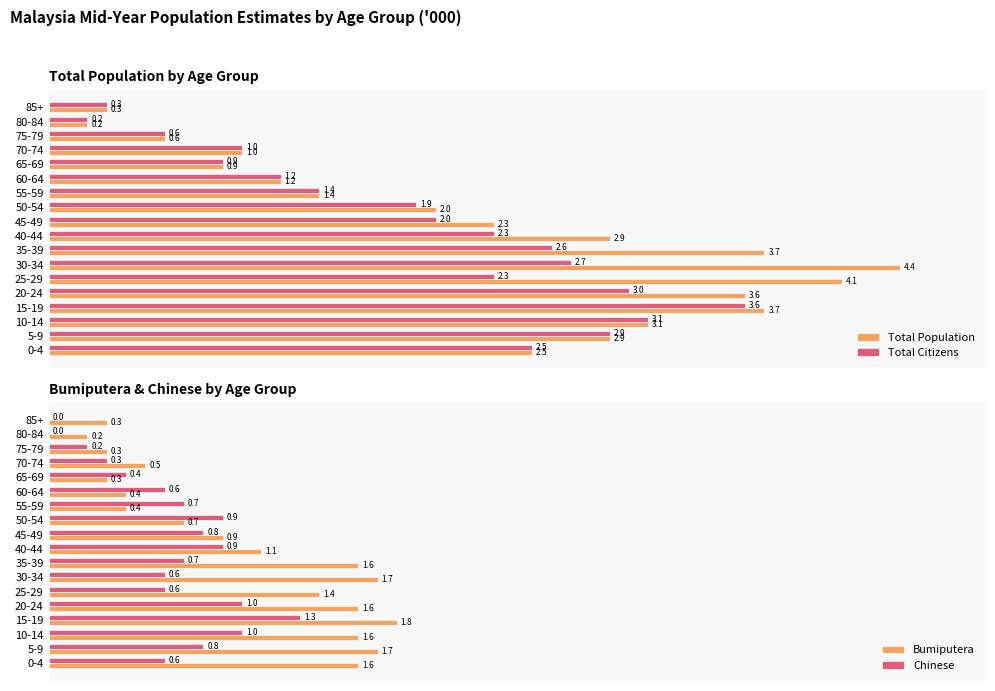

What are all the series names shown in the legend?

Total Population, Total Citizens, Bumiputera, Chinese